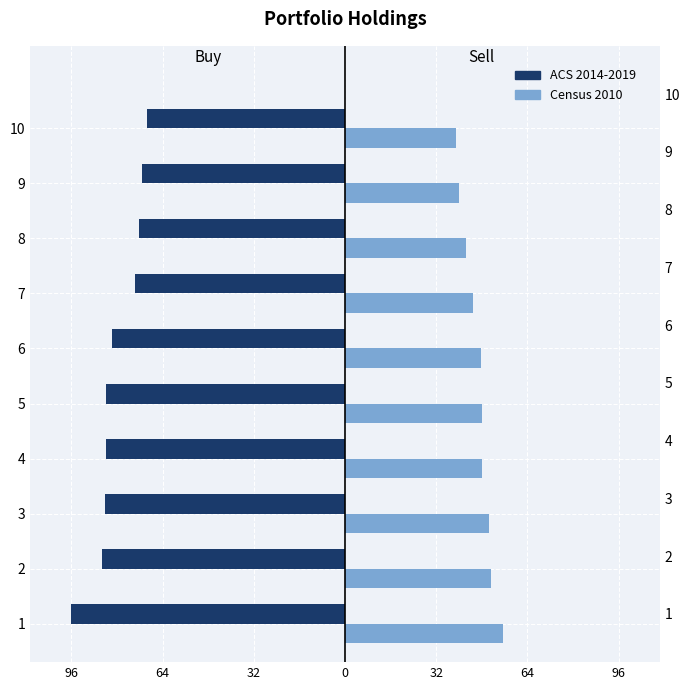

How many bars are there in total?

20